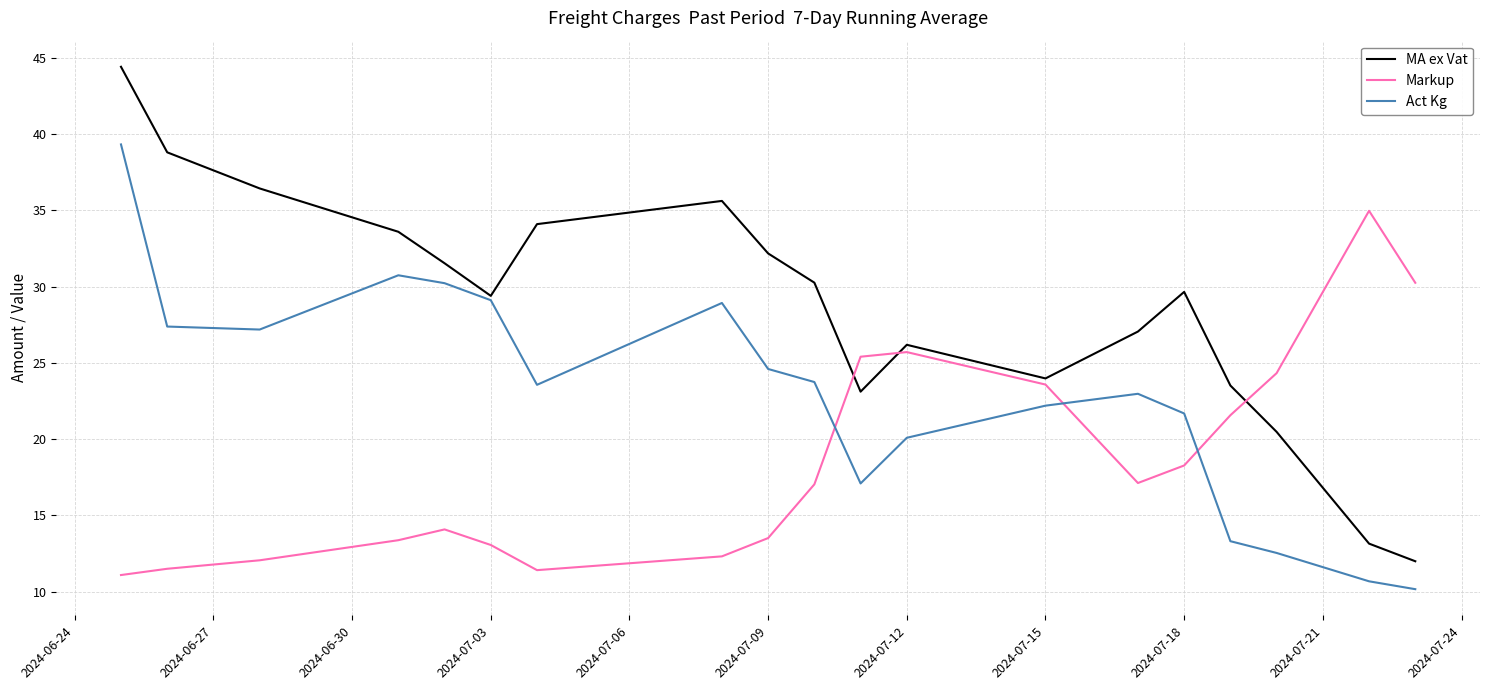

List the series in order of their overall mean, lowest first.

Markup, Act Kg, MA ex Vat